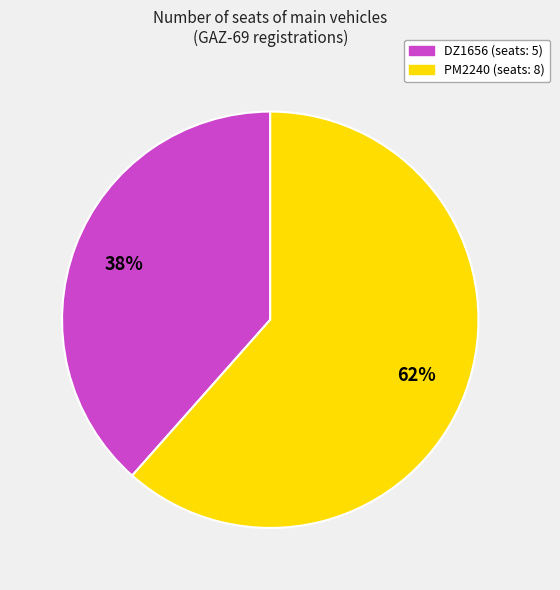

Which has a higher value, DZ1656 or PM2240?

PM2240